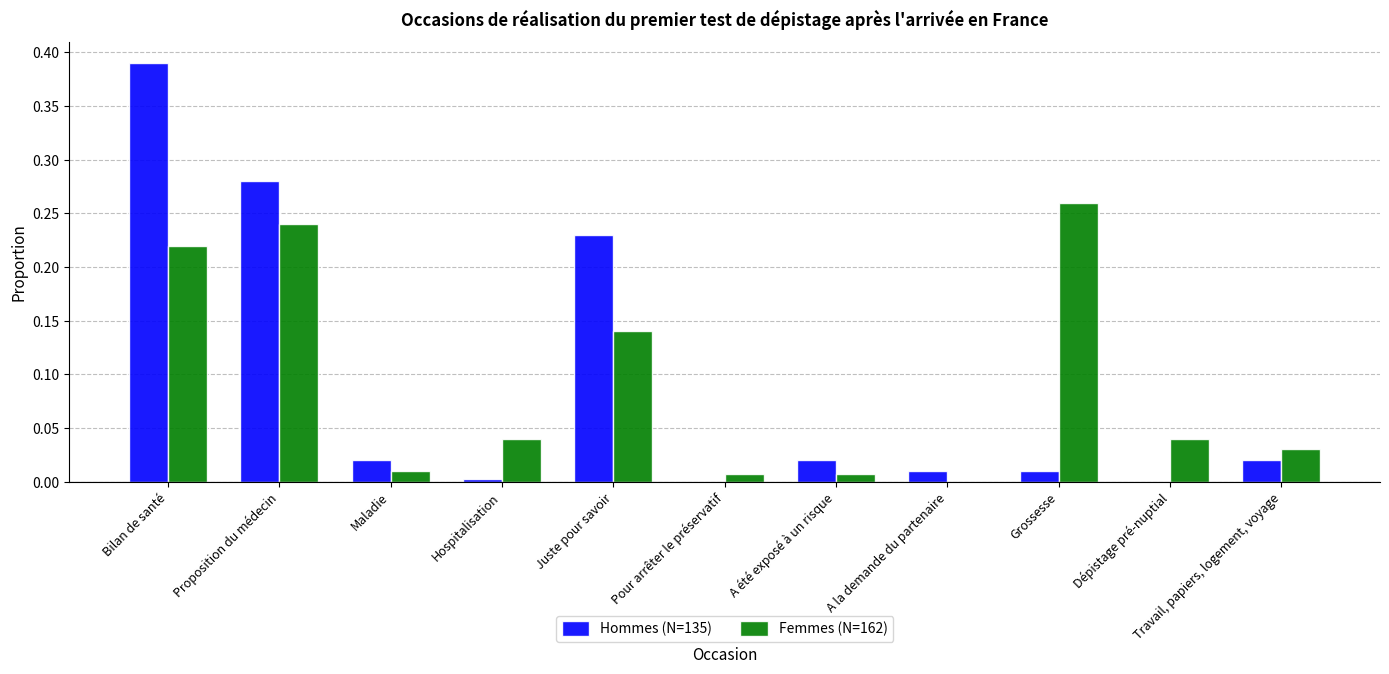

How many groups of bars are there?

11